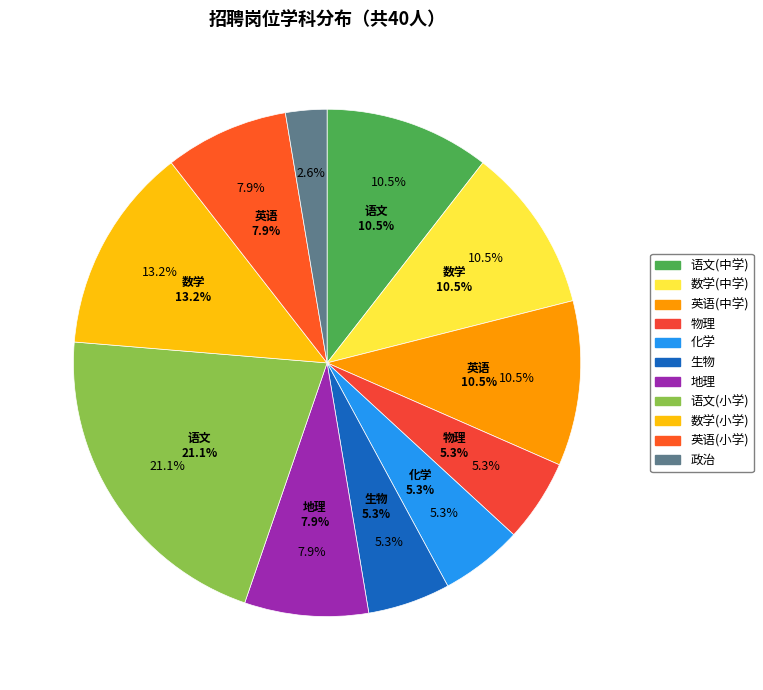

The 英语(小学) slice represents 19% of the pie. True or false?

False